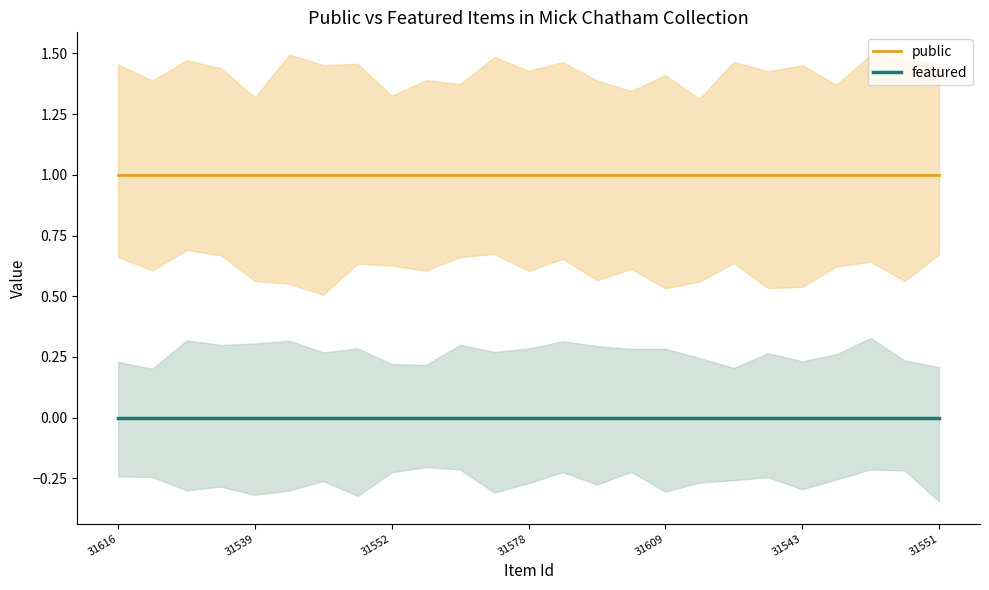

True or false: featured and public intersect in this chart.

False